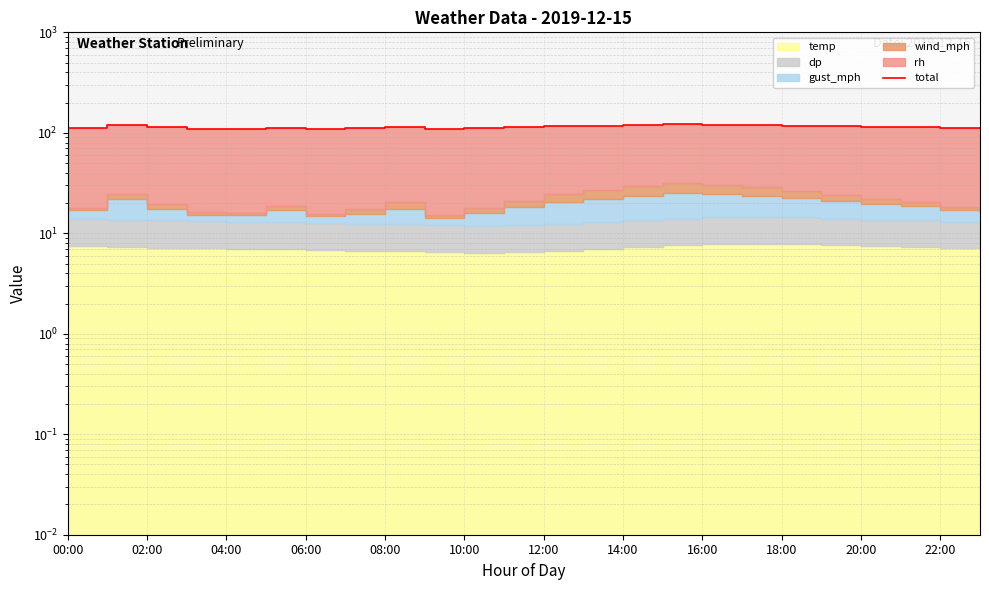

The value at 00:00 is 111.9. True or false?

True